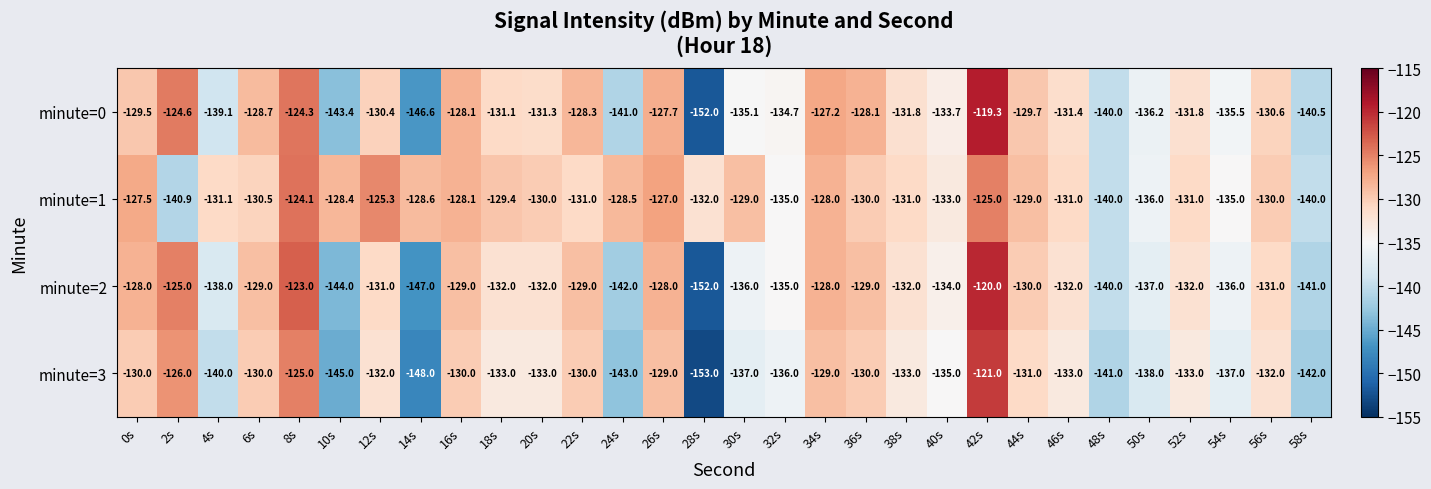

What is the sum of all minute=2 values?

-4002.0